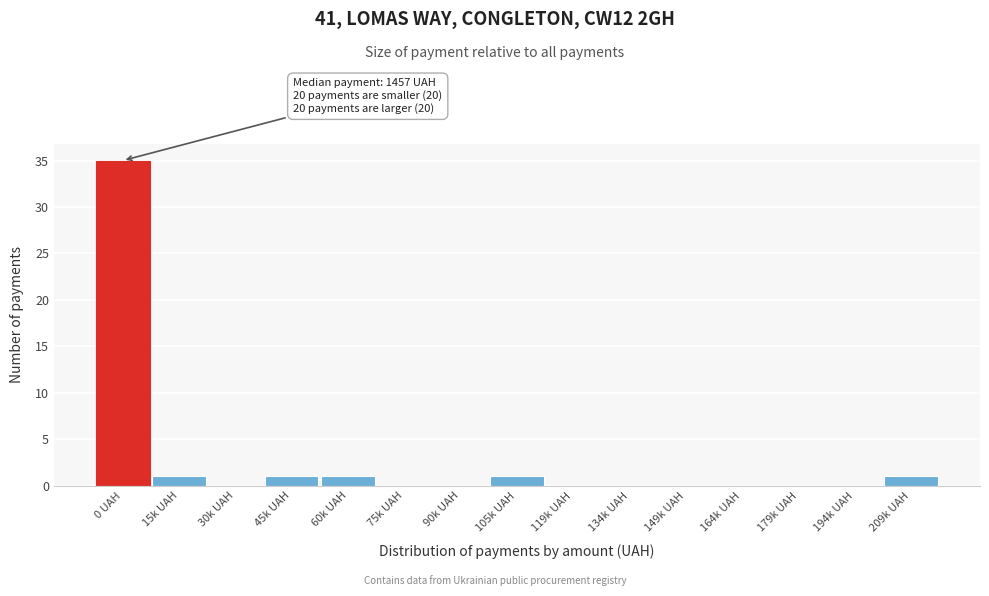

Reading right to left, extract all data points from this chart.

209k UAH=1	194k UAH=0	179k UAH=0	164k UAH=0	149k UAH=0	134k UAH=0	119k UAH=0	105k UAH=1	90k UAH=0	75k UAH=0	60k UAH=1	45k UAH=1	30k UAH=0	15k UAH=1	0 UAH=35